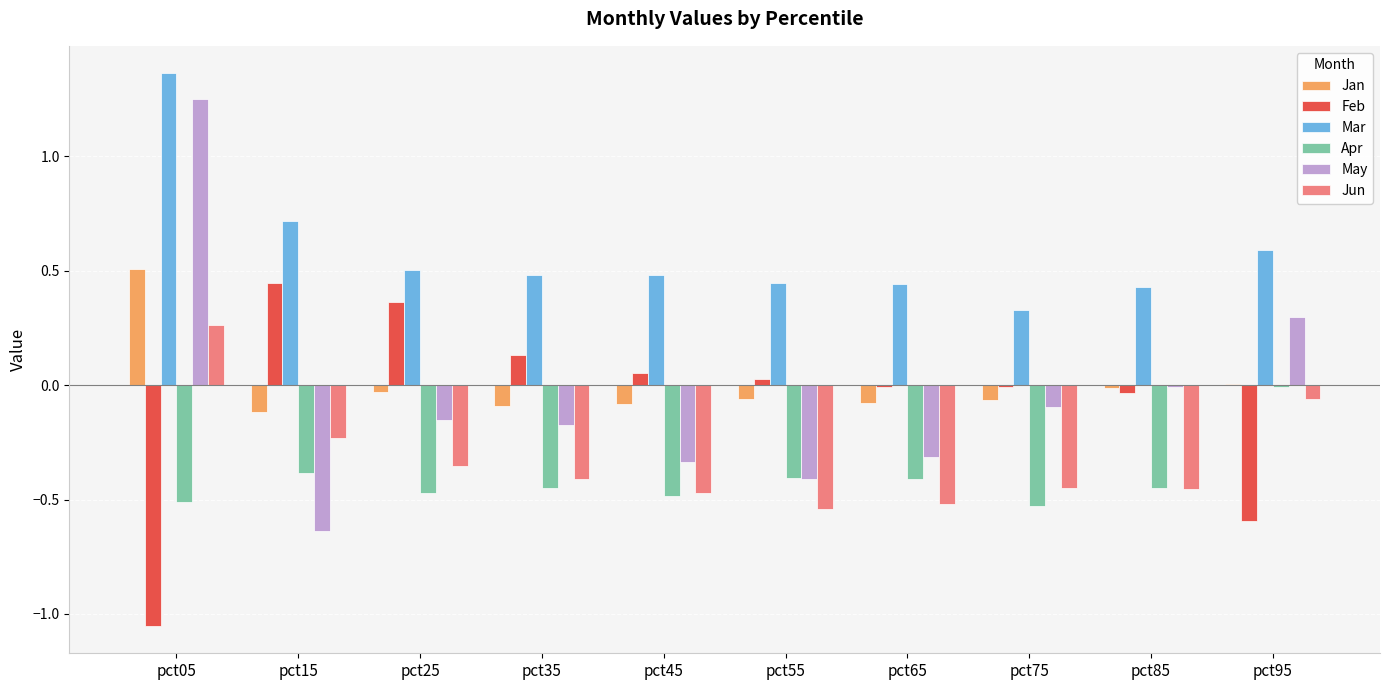

What is the sum of all Apr values?

-4.1